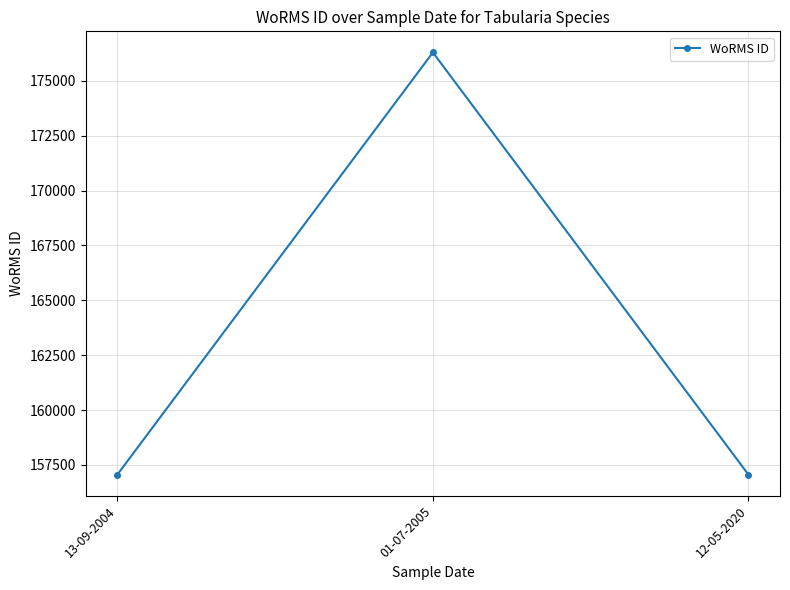

Read the value at 12-05-2020.

157059